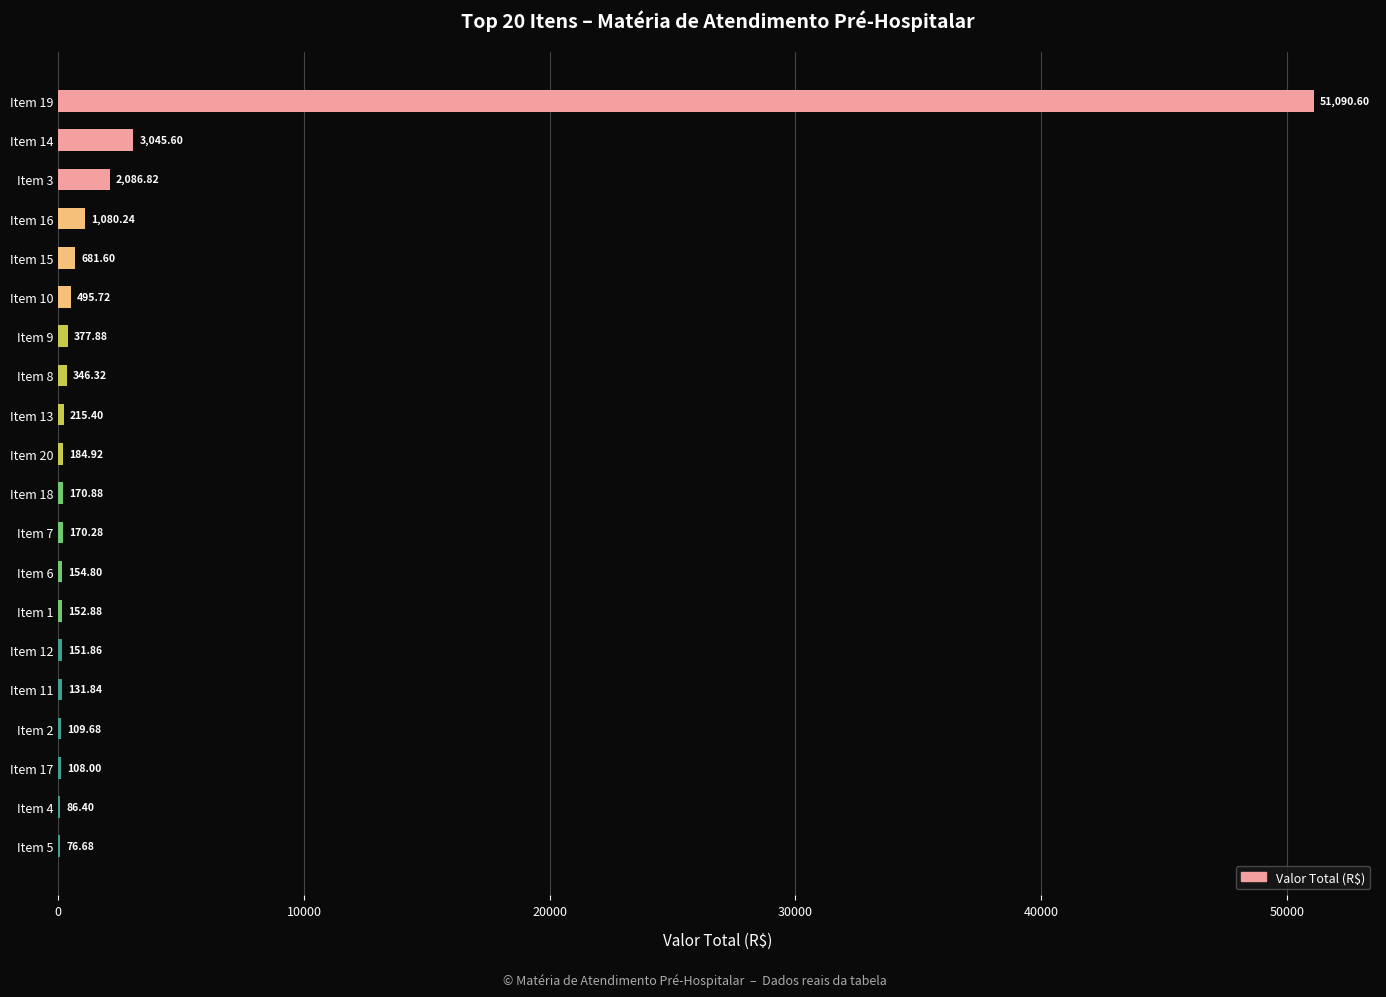

What is the sum of all values?

60918.4